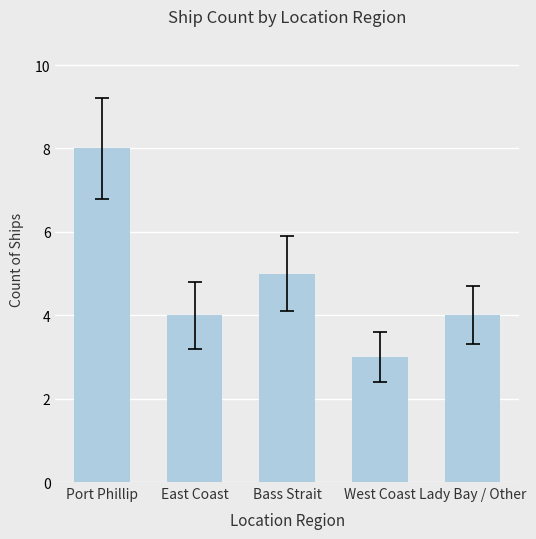

What is the average value?

5